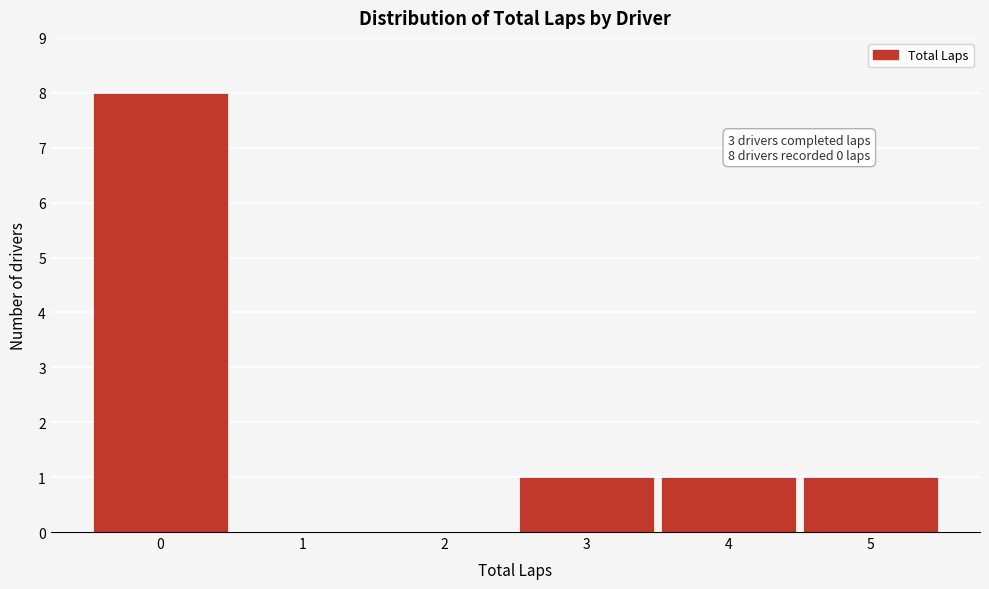

Which range on the x-axis has the tallest bar?

-0.5 to 0.5